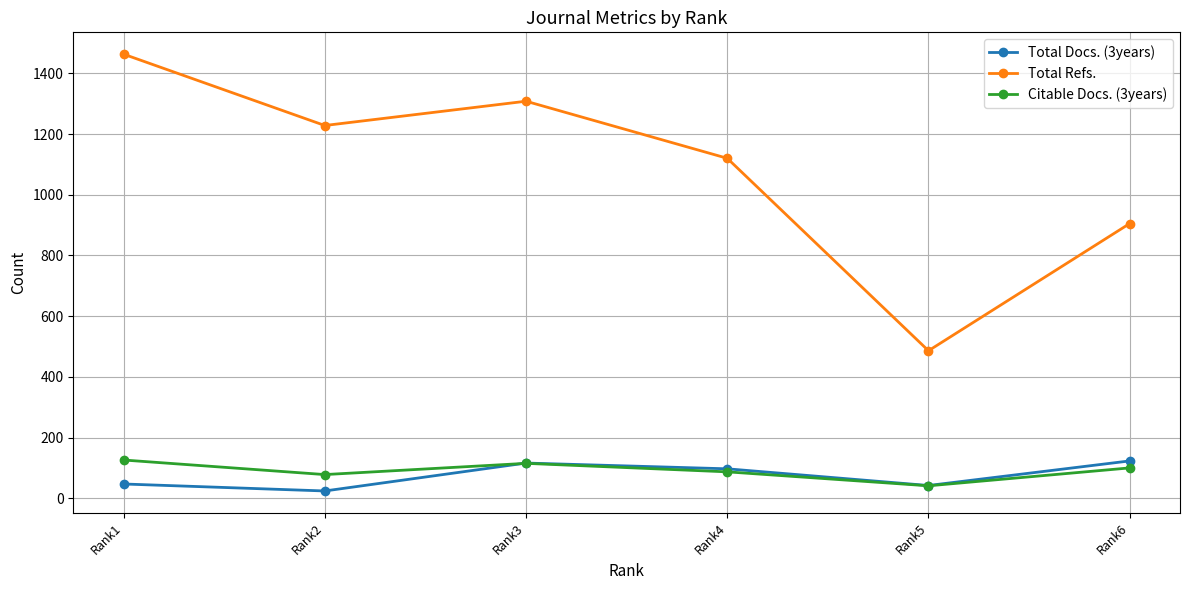

Which series has the largest total across all categories?

Total Refs.